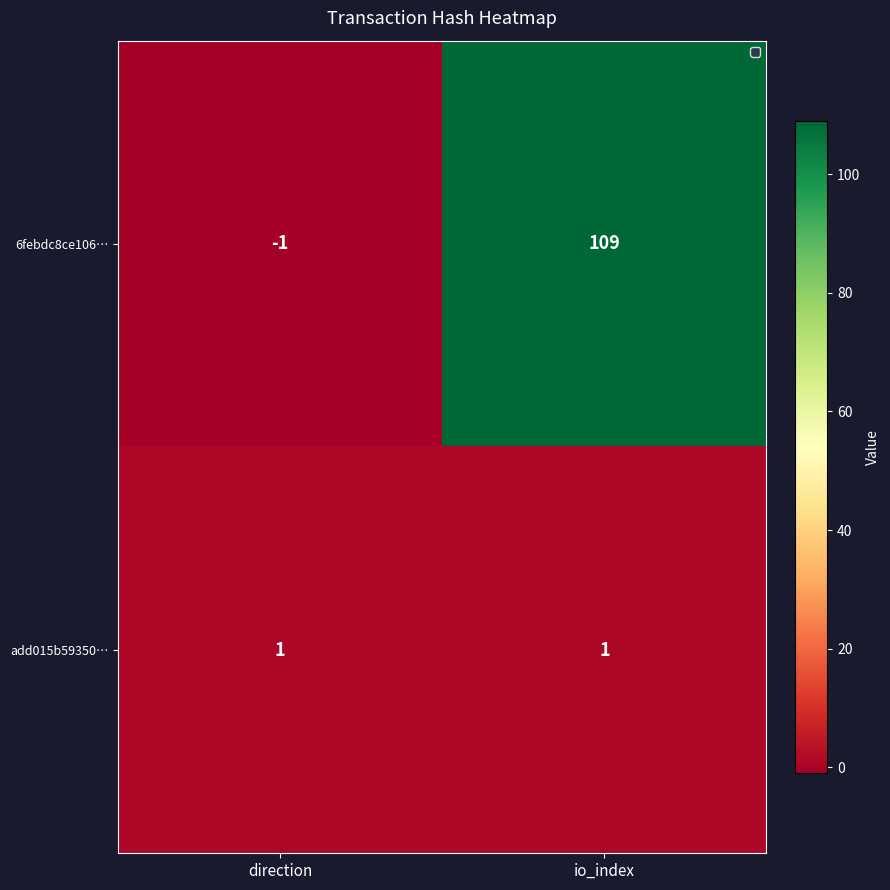

At which label is 6febdc8ce106… closest to 54?

direction